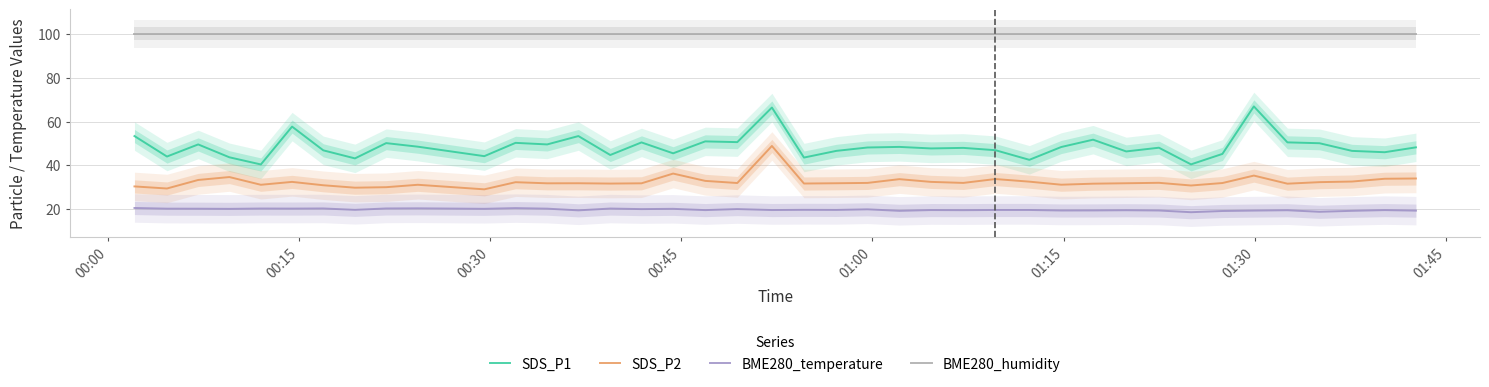

True or false: SDS_P1 and BME280_humidity cross at least once.

False